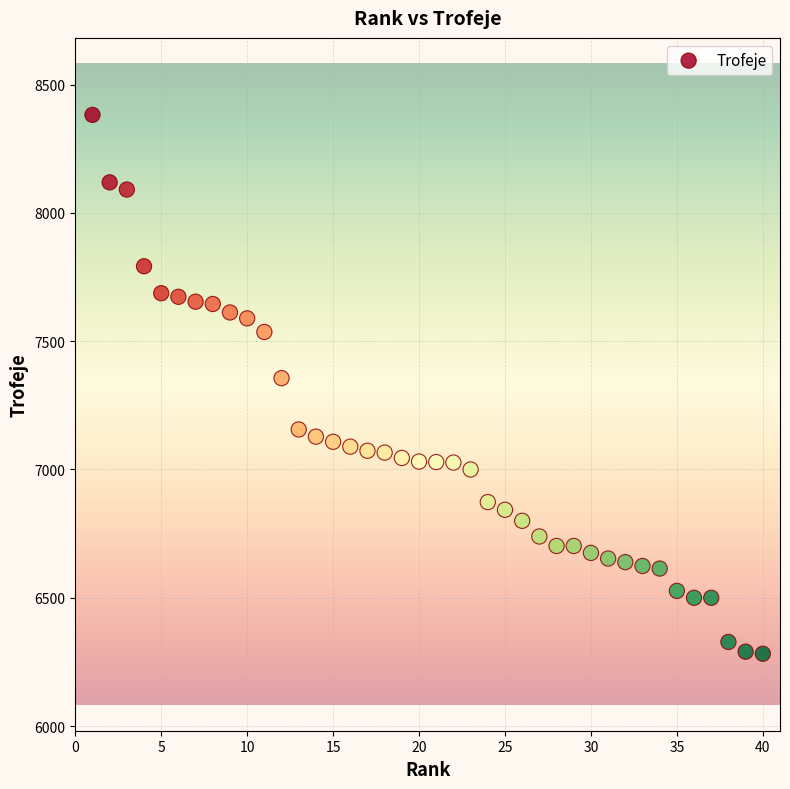

What is the range of X values (max minus min)?

39